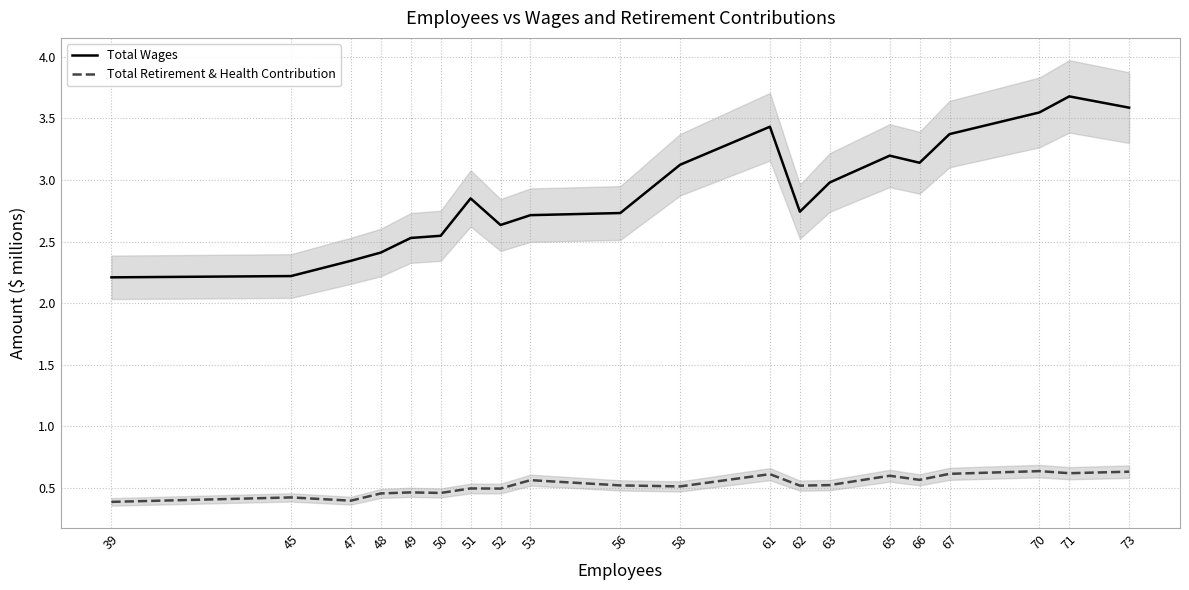

What is the value of the Total Retirement & Health Contribution point at the 13th from the left?

0.5